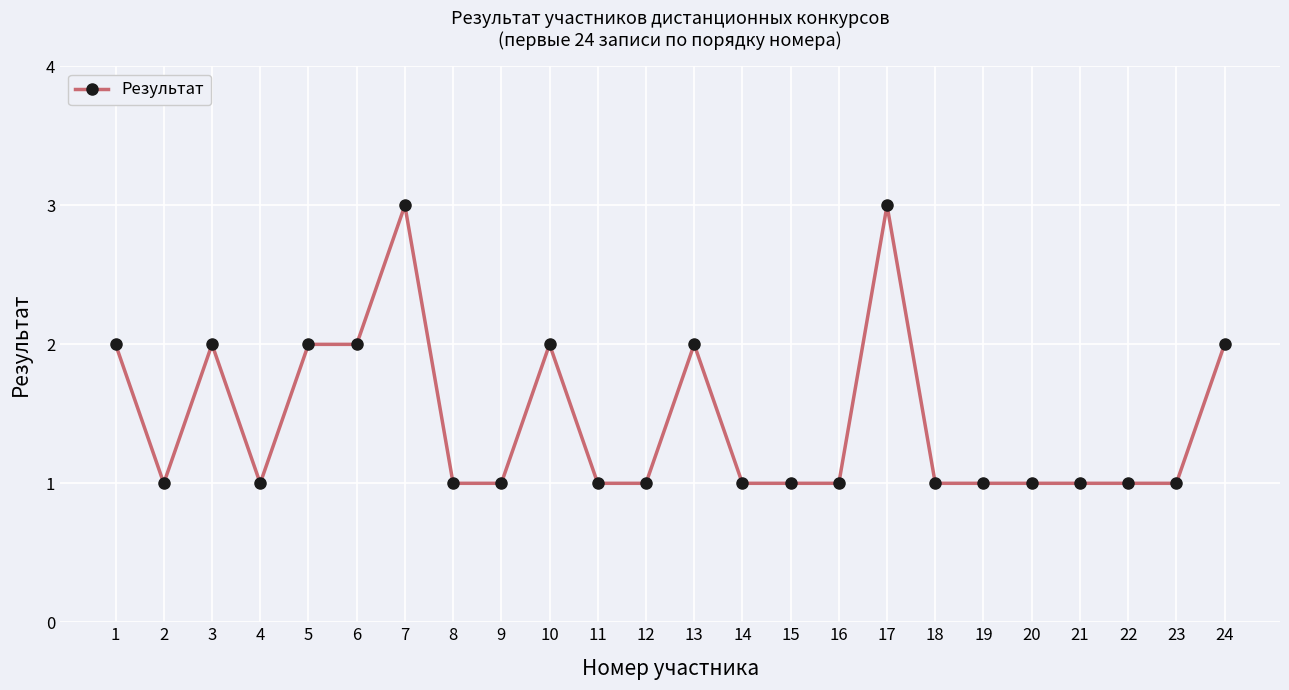

What value does the data have at 20?

1